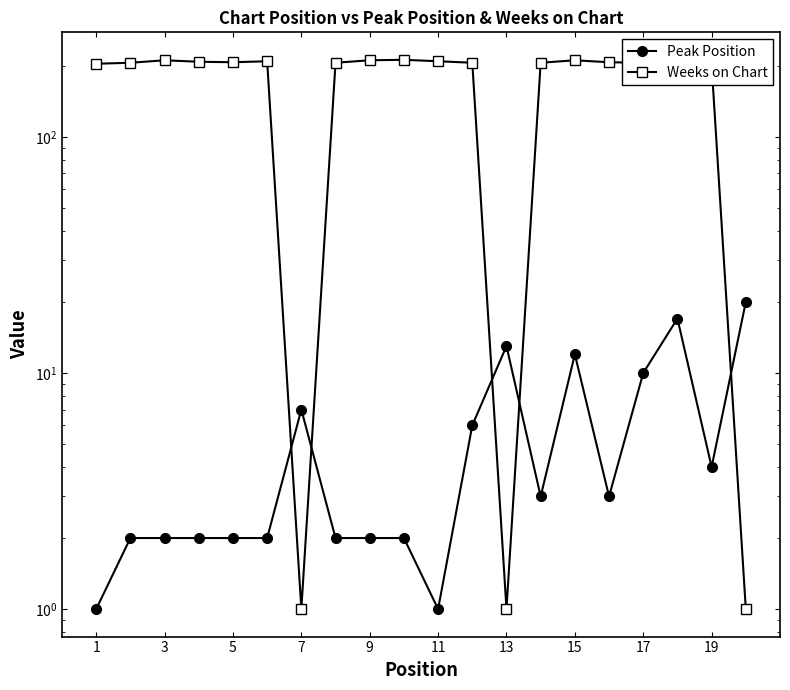

What are all the series names shown in the legend?

Peak Position, Weeks on Chart